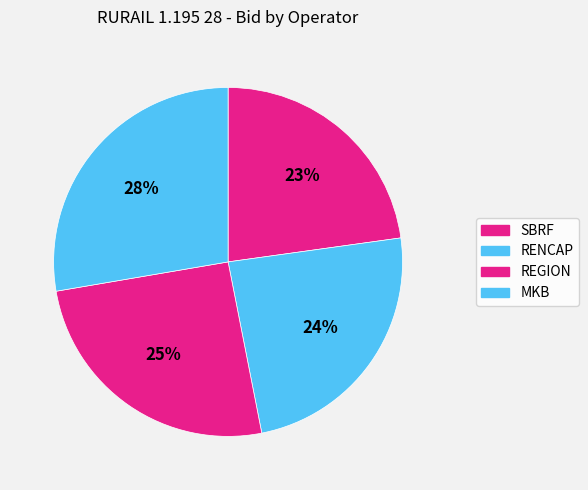

Which category has the biggest portion of the pie?

MKB